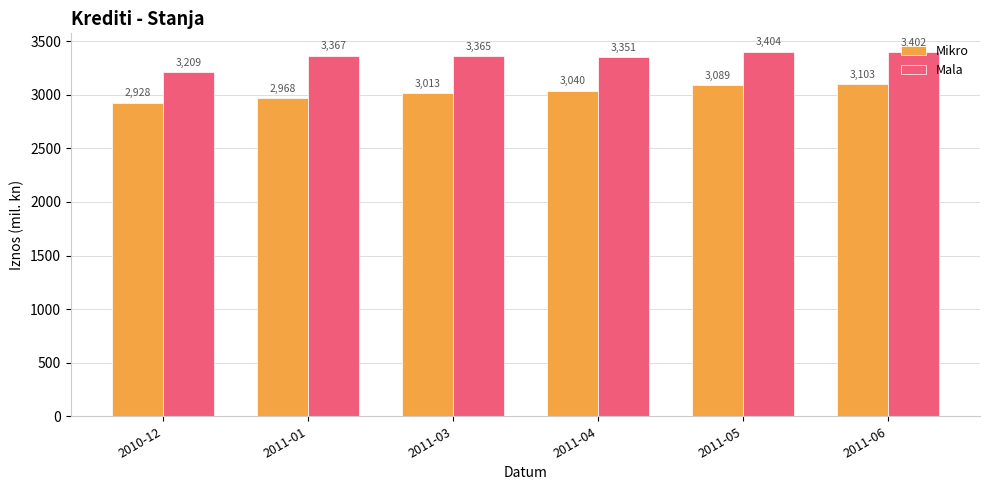

What is the sum of all Mala values?

20097.8